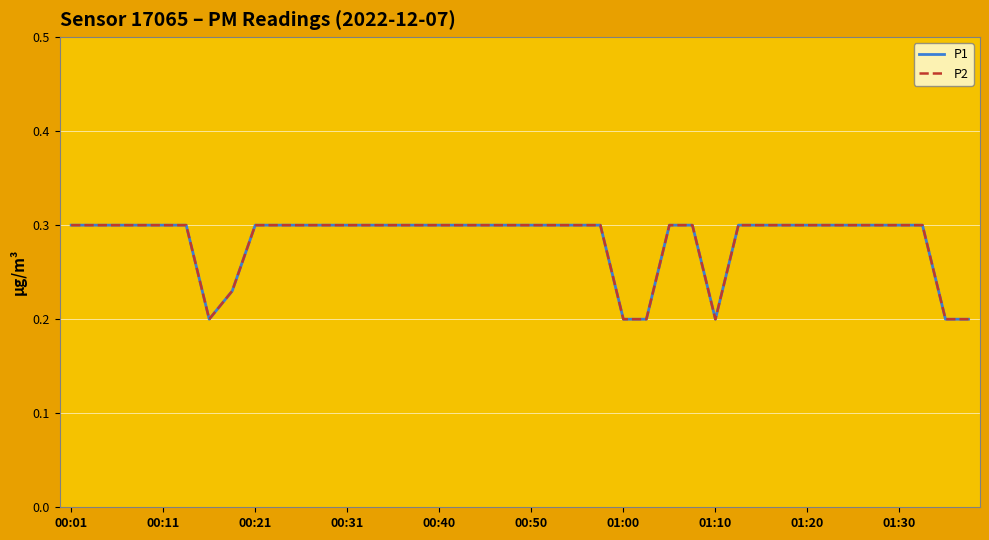

What is the sum of all P2 values?

11.3